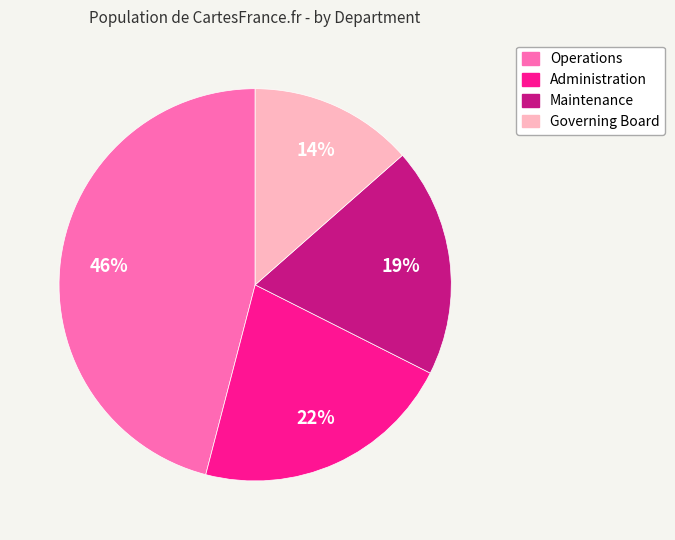

Is it true that Maintenance is 9% of the pie?

False